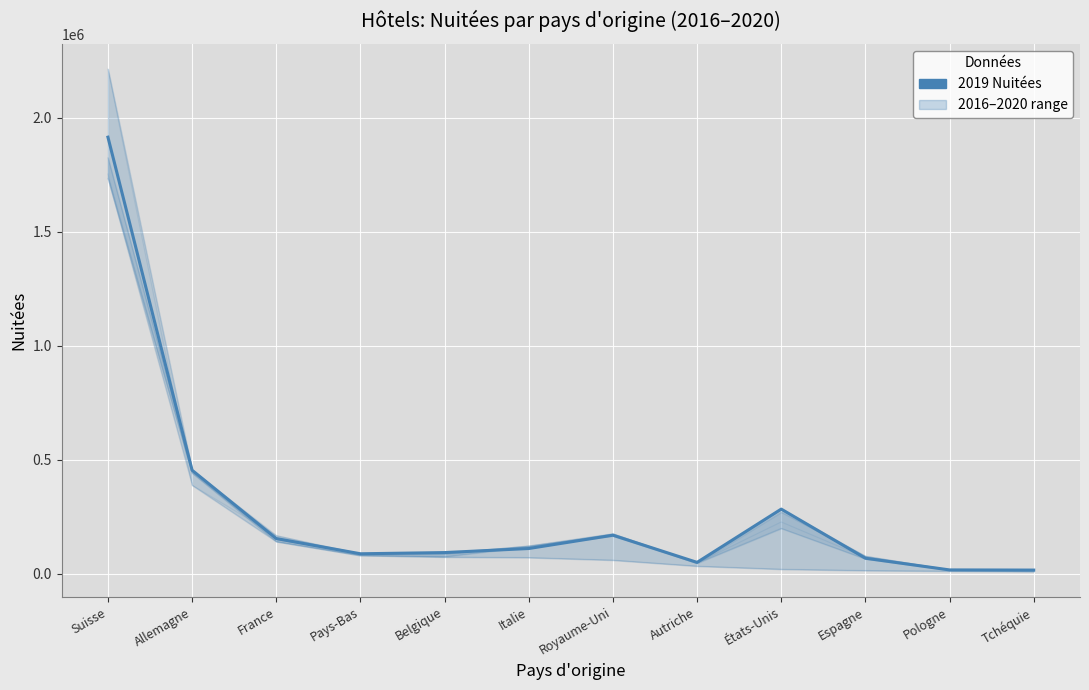

List the labels in order of value, smallest first.

Tchéquie, Pologne, Autriche, Espagne, Pays-Bas, Belgique, Italie, France, Royaume-Uni, États-Unis, Allemagne, Suisse